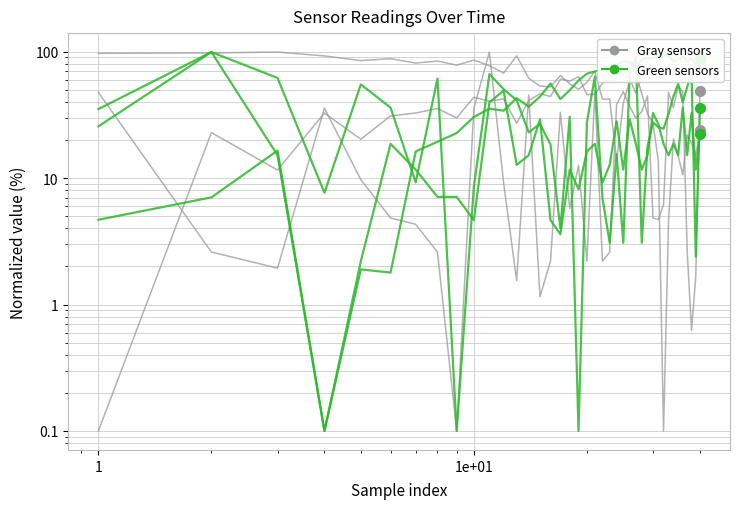

How many data points in SDS_P2 are less than 15?

16